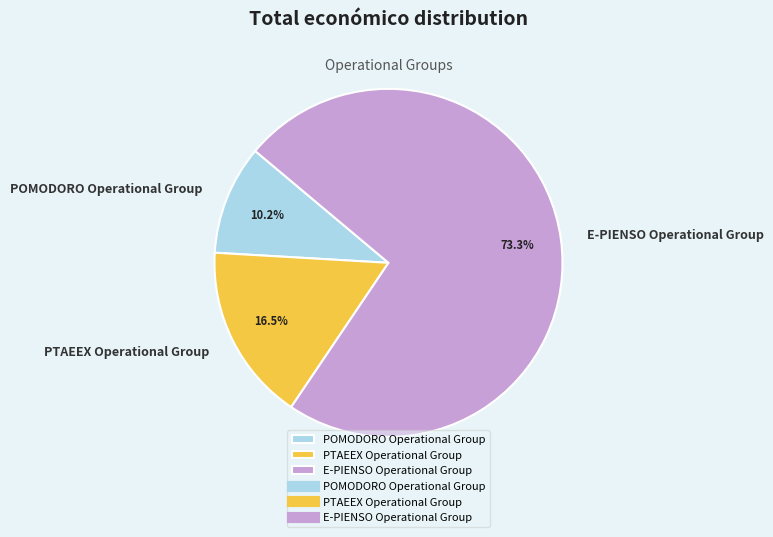

True or false: E-PIENSO Operational Group accounts for 80% of the total.

False